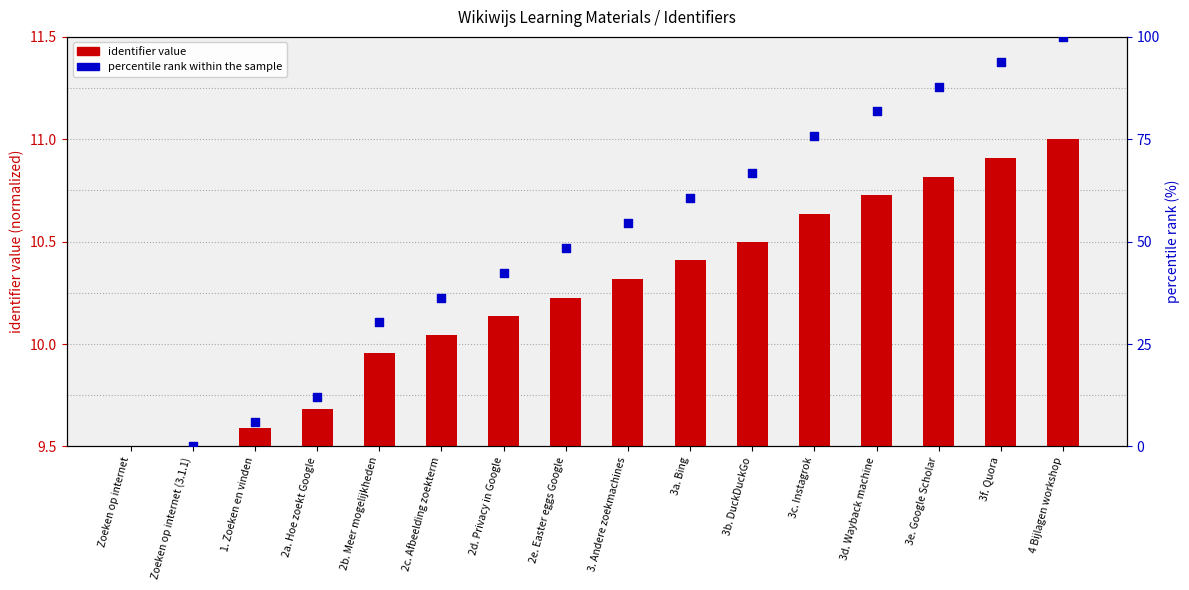

At which category is the sum across all series the highest?

4 Bijlagen workshop